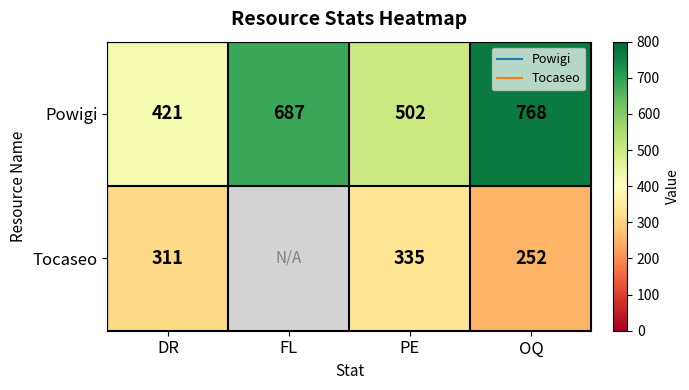

Which has a higher value, DR or OQ?

OQ